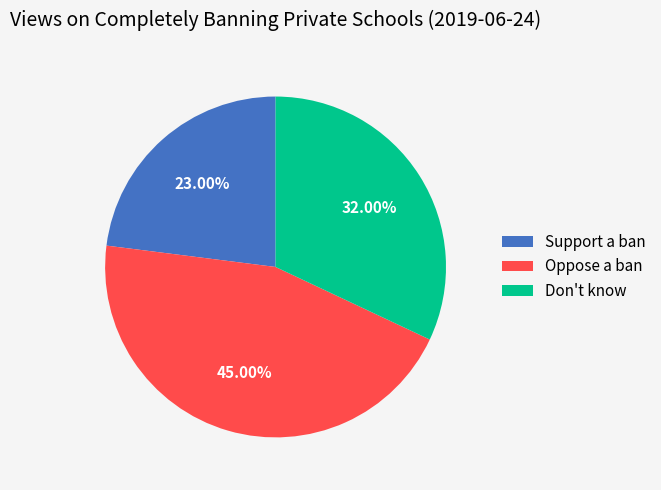

The Support a ban slice represents 23% of the pie. True or false?

True